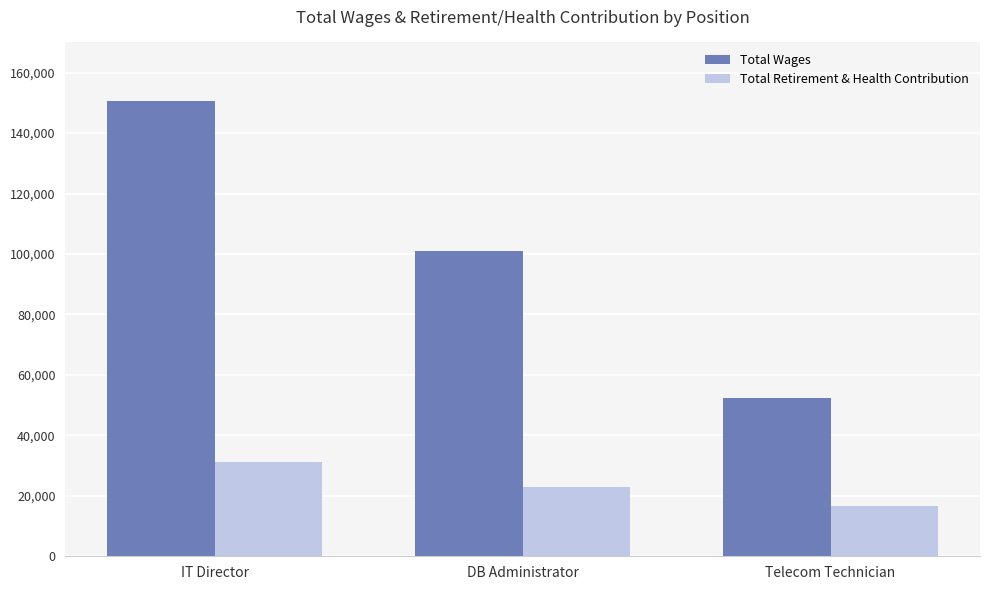

At how many categories does at least one series exceed 41782?

3